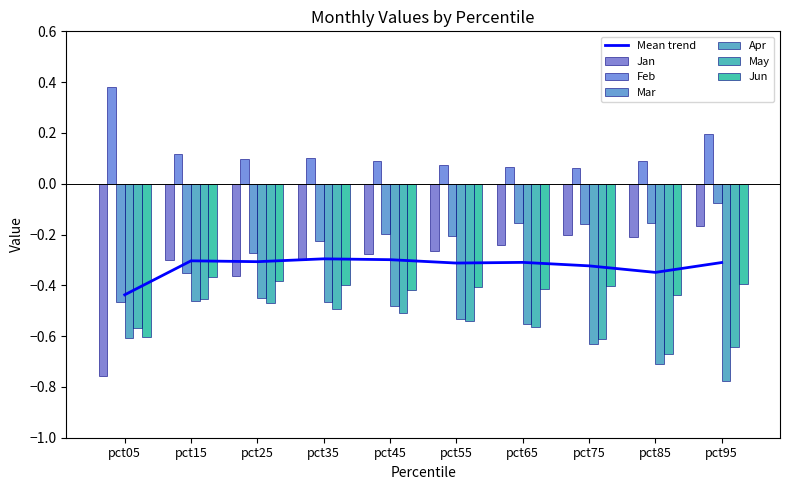

What is the lowest value of the Apr series?

-0.8